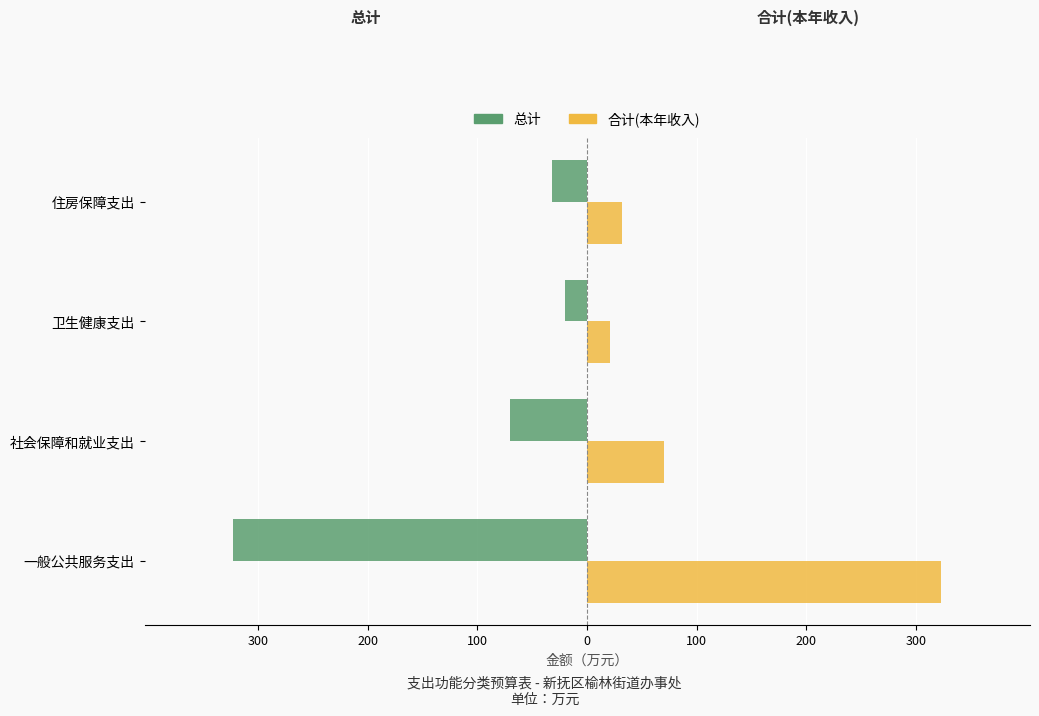

What are all the series names shown in the legend?

总计, 合计(本年收入)